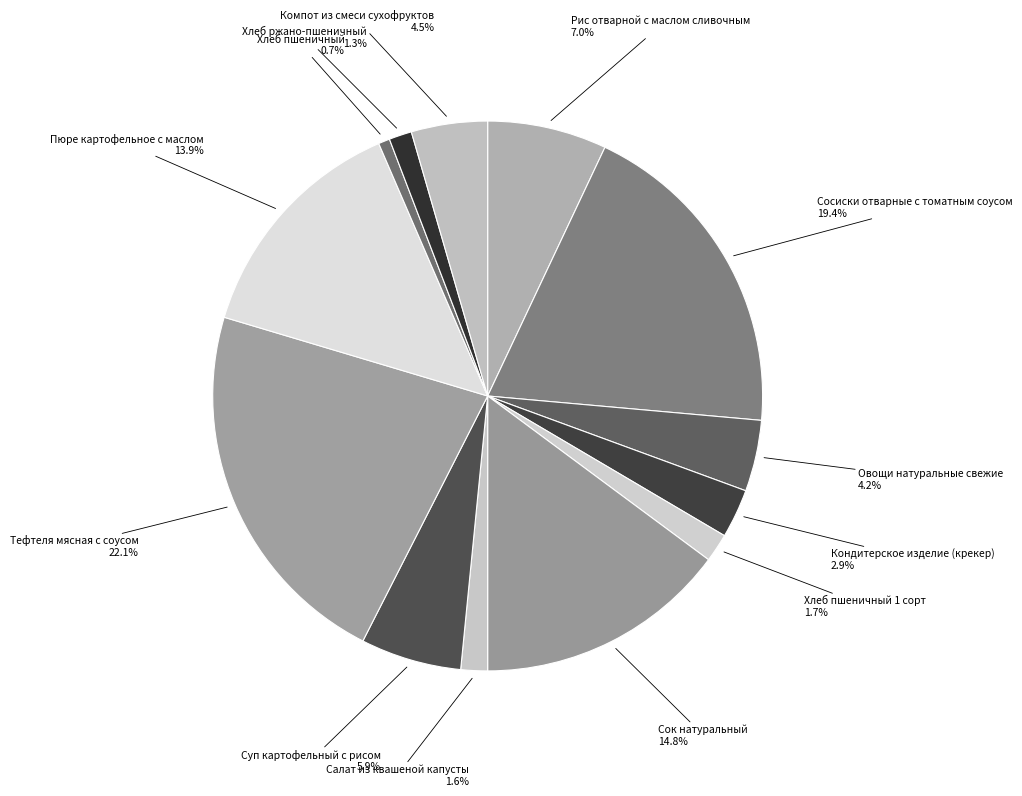

To the nearest percent, what is the difference between the largest and smallest slice percentages?

21%